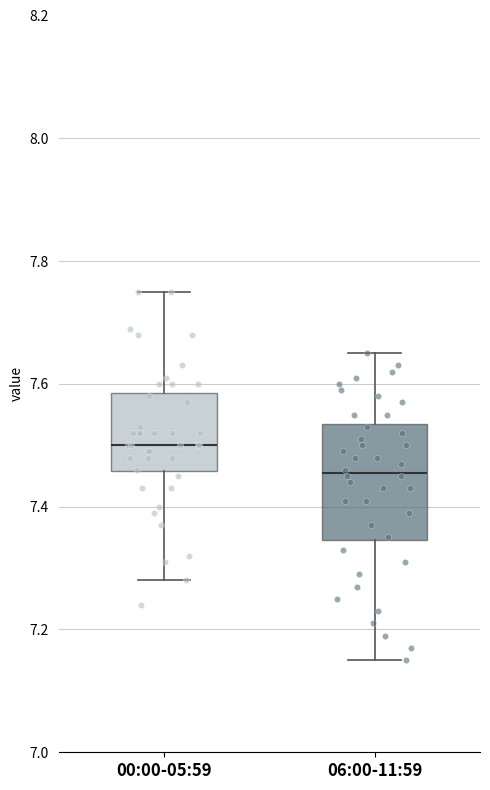

Which box has the lowest median line?

06:00-11:59